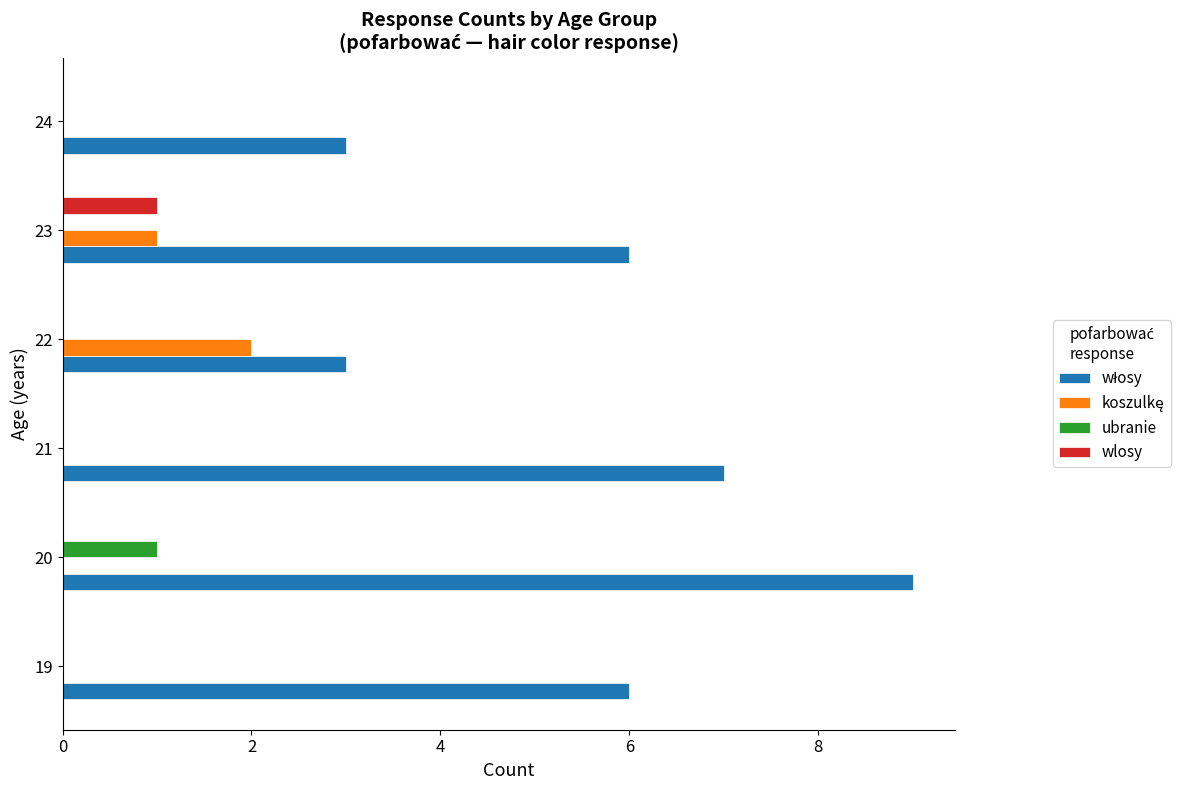

What is the total value across all series at 20?

10